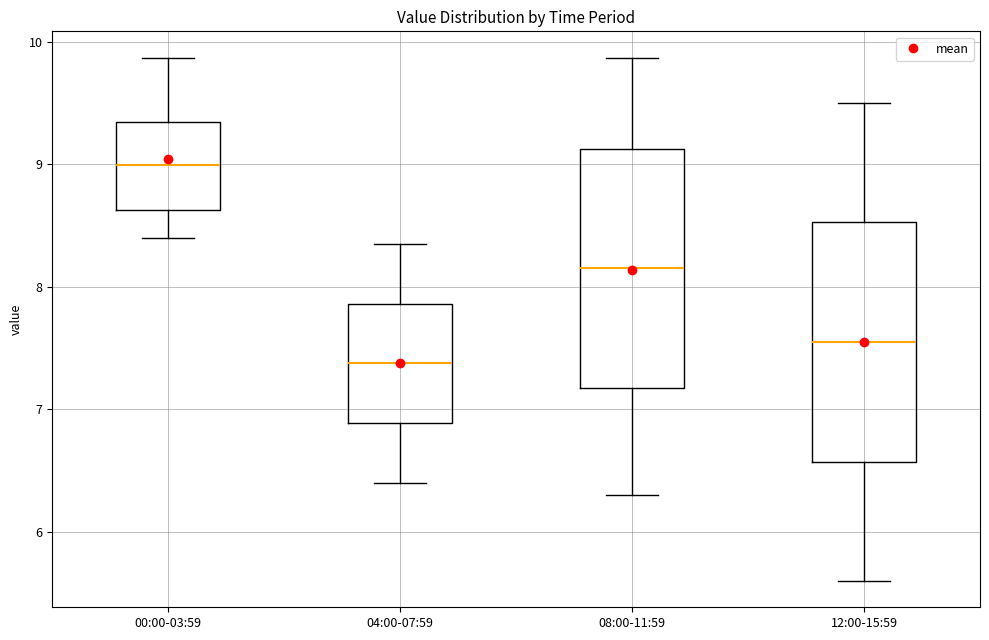

Reading left to right, read every box against the y-axis: the position of its median line, the range the box covers, and the ends of its whiskers. The values are not printed on the chart, so give them approximately, as read against the axis.

00:00-03:59: median 9.0, box 8.6 to 9.3, whiskers 8.4 to 9.9
04:00-07:59: median 7.4, box 6.9 to 7.9, whiskers 6.4 to 8.4
08:00-11:59: median 8.2, box 7.2 to 9.1, whiskers 6.3 to 9.9
12:00-15:59: median 7.6, box 6.6 to 8.5, whiskers 5.6 to 9.5